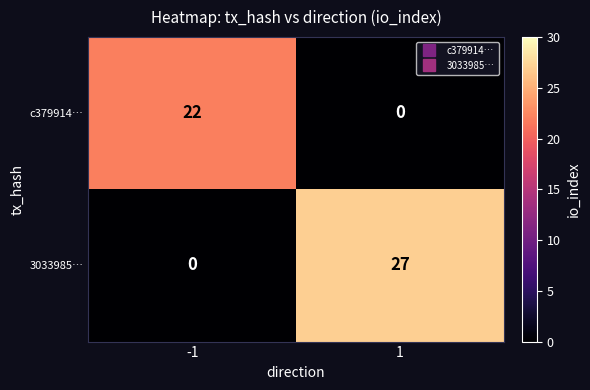

What is the average value of the 3033985… series?

14